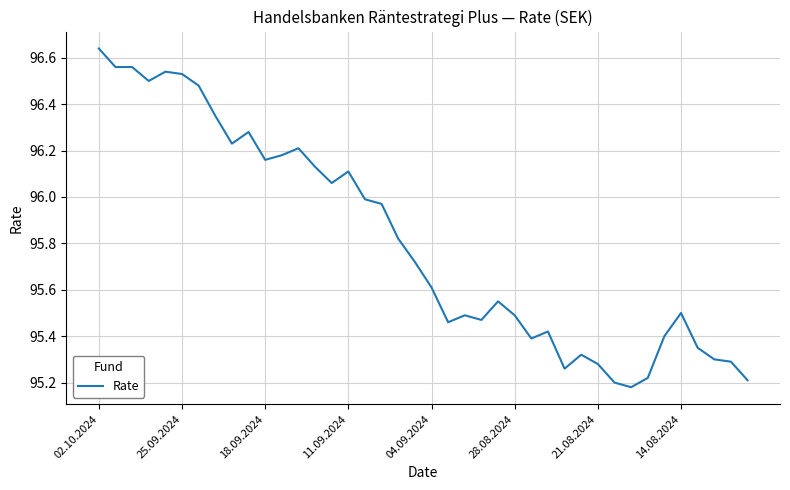

What is the difference between the maximum and minimum values?

1.5